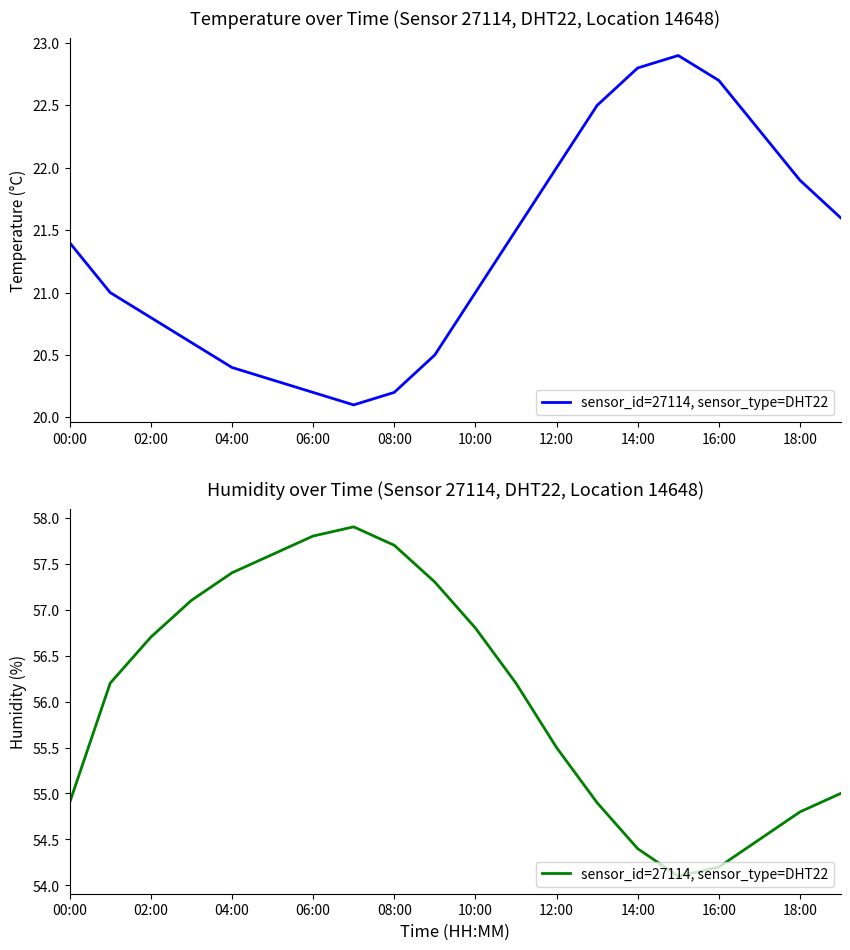

How many interior local valleys (lower than both neighbors) does the data have?

1